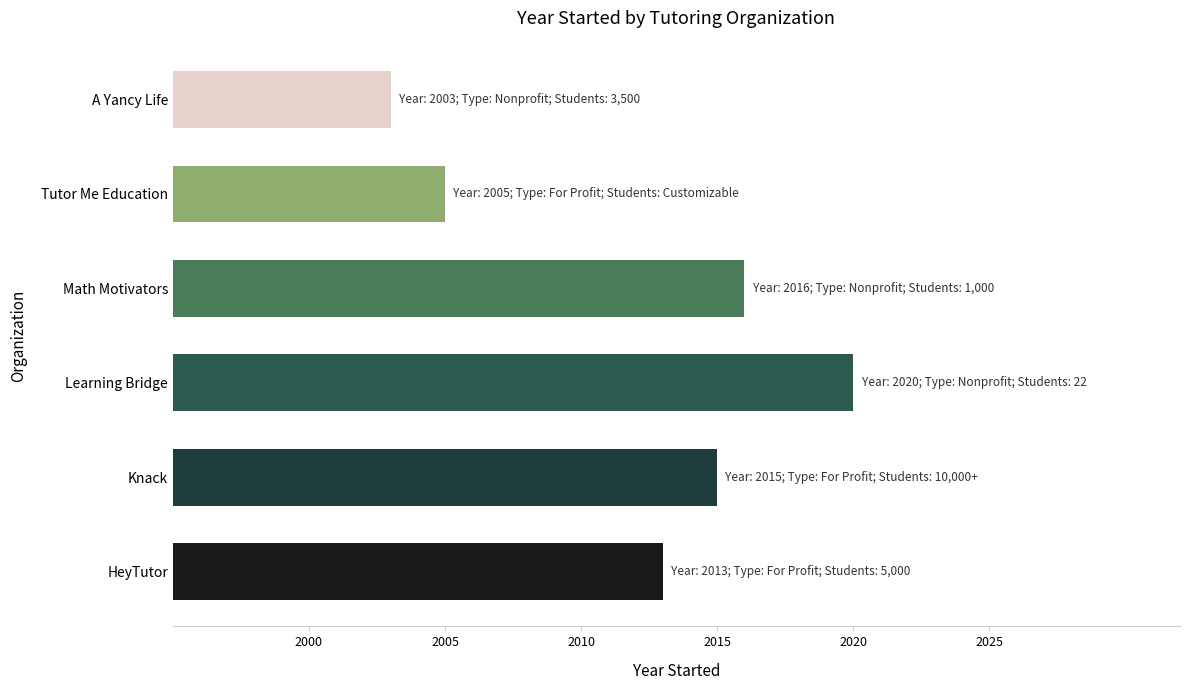

What is the change in value from Knack to Learning Bridge?

+5